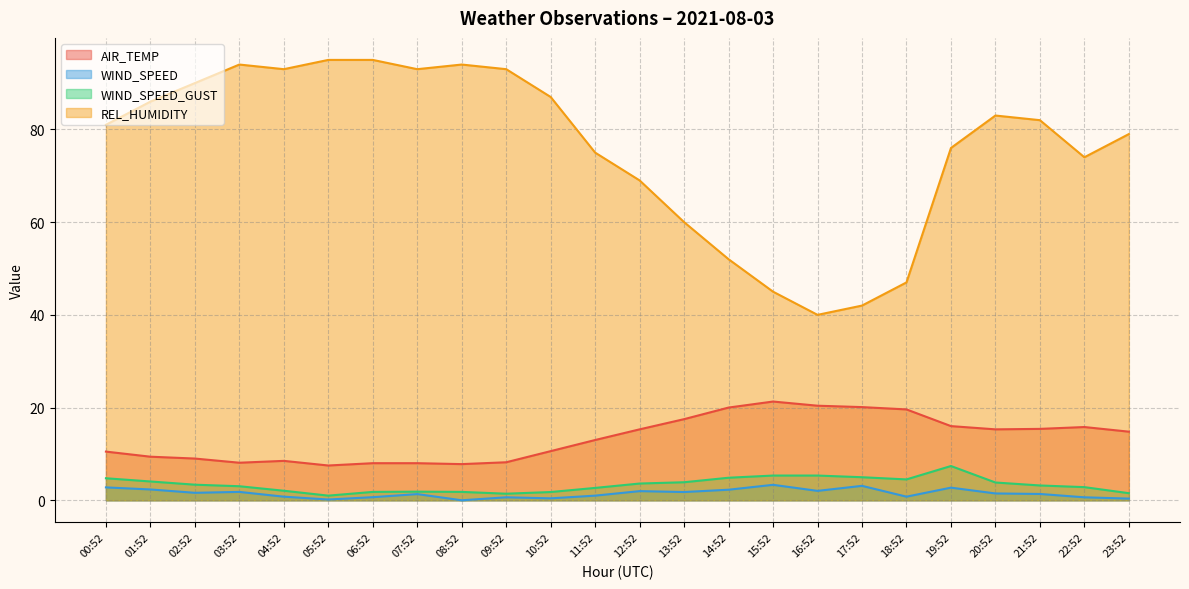

List the series in order of their peak value, lowest first.

WIND_SPEED, WIND_SPEED_GUST, AIR_TEMP, REL_HUMIDITY